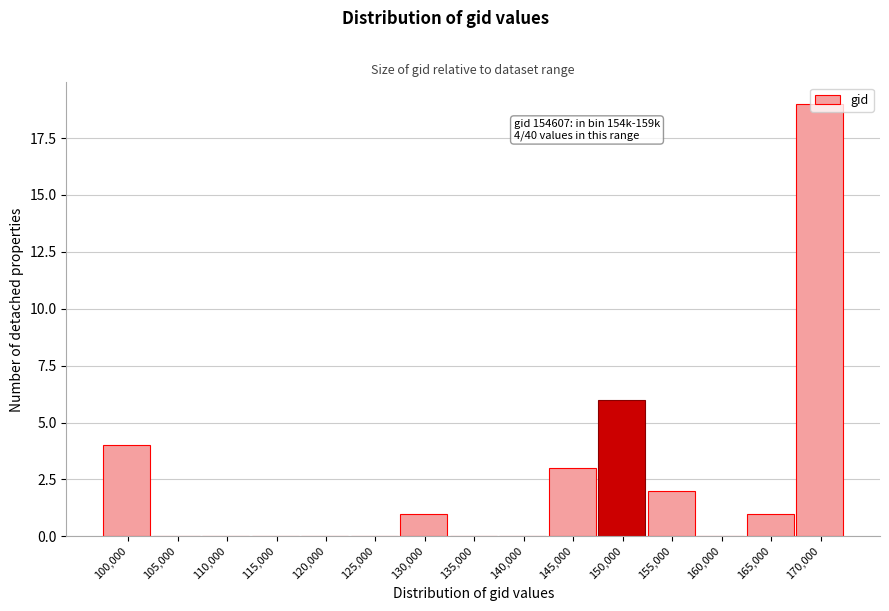

At which label is the value closest to 9?

150,000